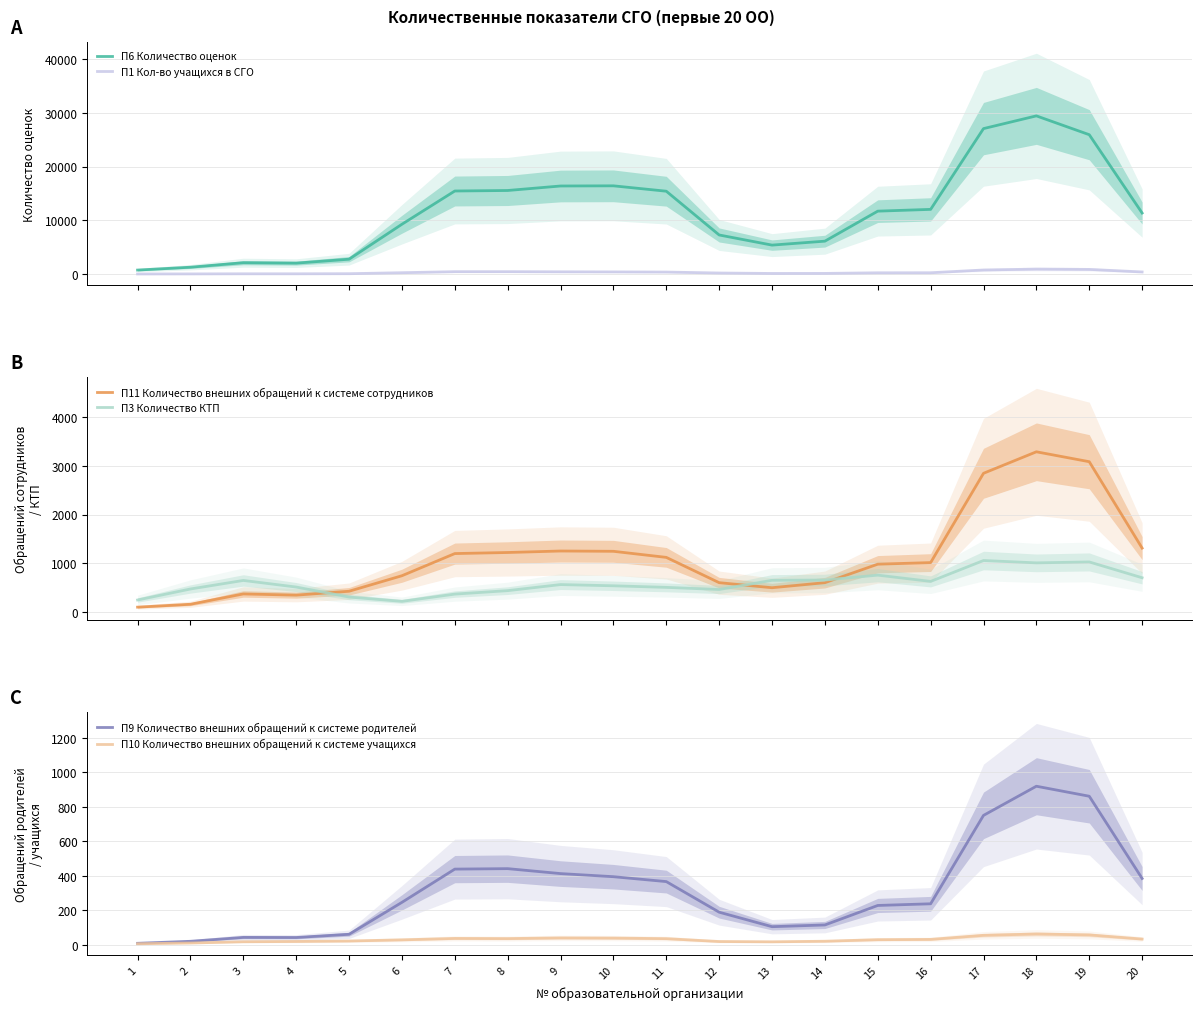

What is the smallest value displayed?

6.0